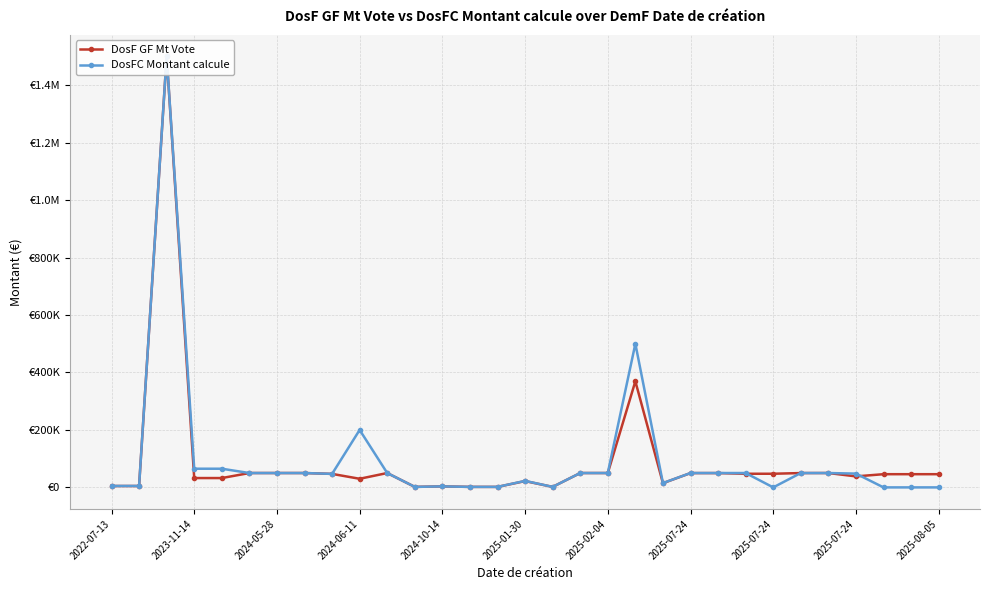

True or false: DosF GF Mt Vote has a value of 1750.0 at 16.

True